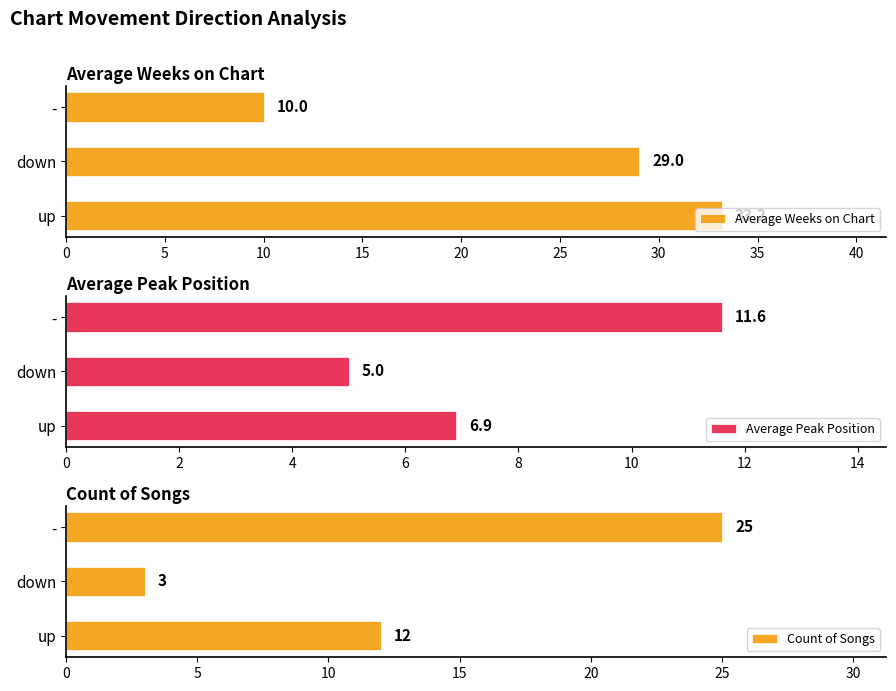

How many Count of Songs values are between 3 and 25?

3